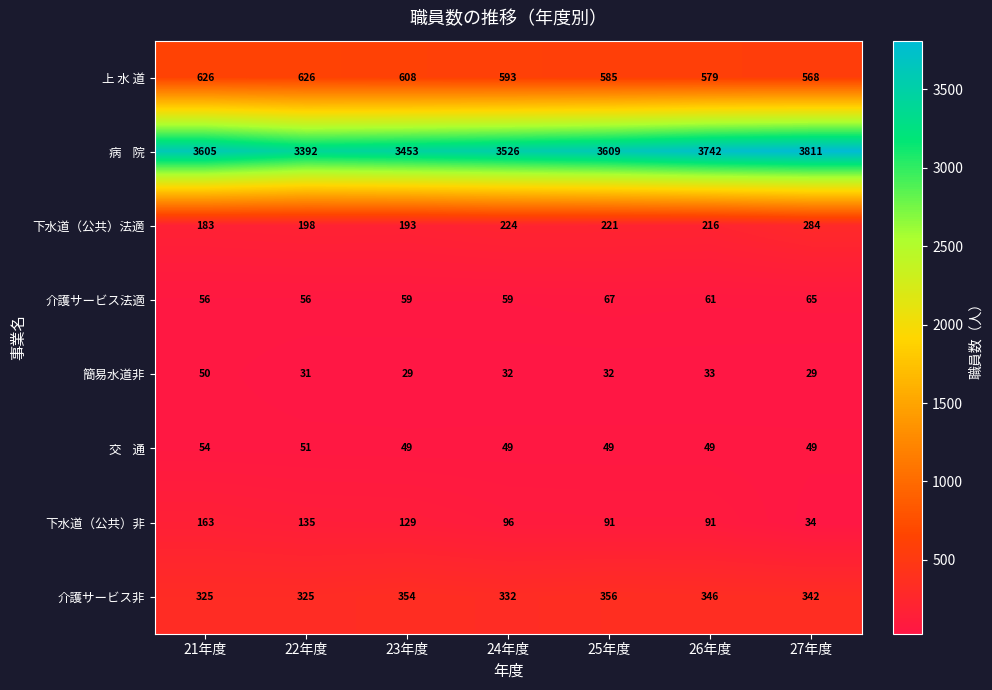

The 介護サービス非 series shows 442 at 22年度. True or false?

False